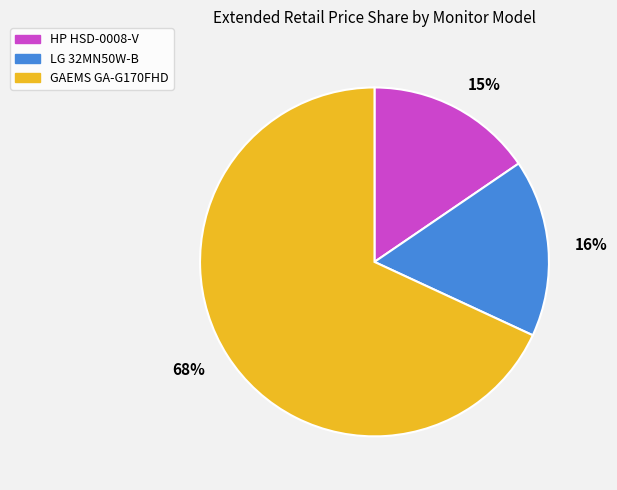

Do GAEMS GA-G170FHD and HP HSD-0008-V together represent more than half of the pie?

Yes